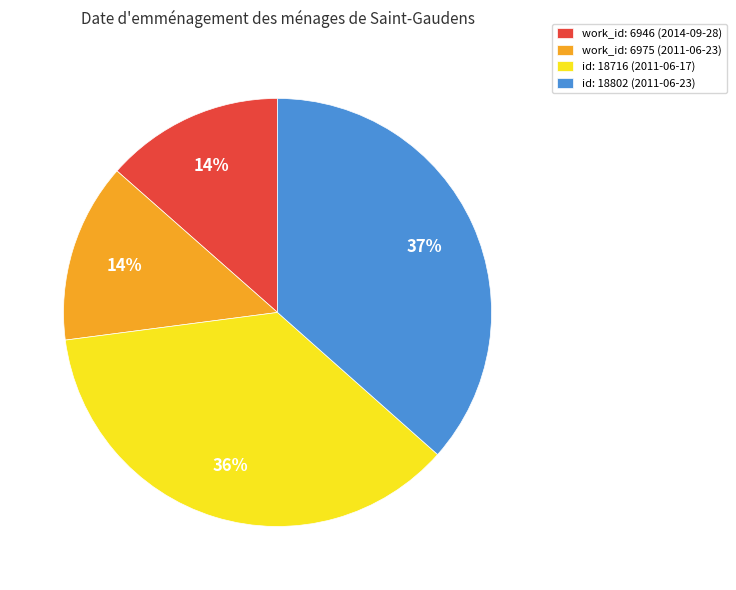

How many segments does this pie chart have?

4